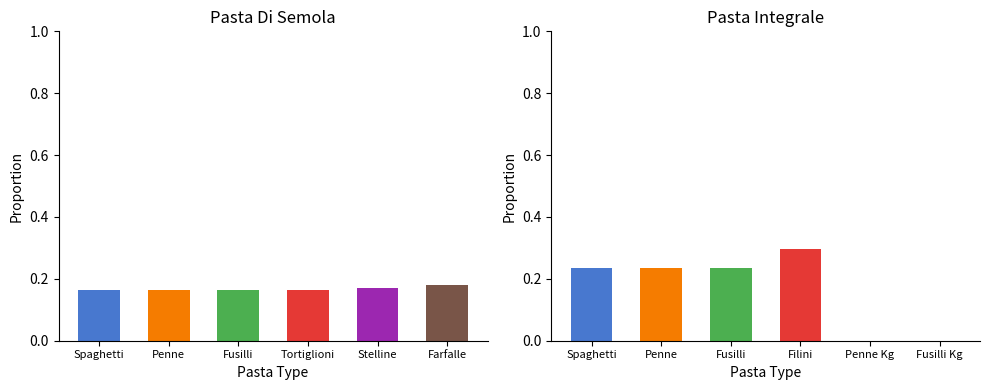

What position from the left is Stelline?

5